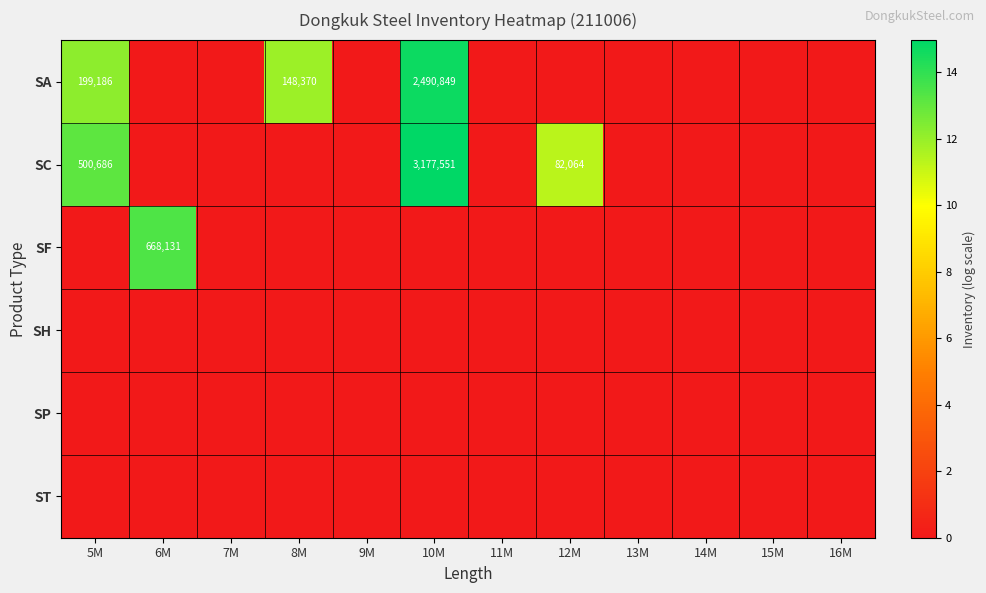

True or false: SA has a value of 2490849 at 10M.

True